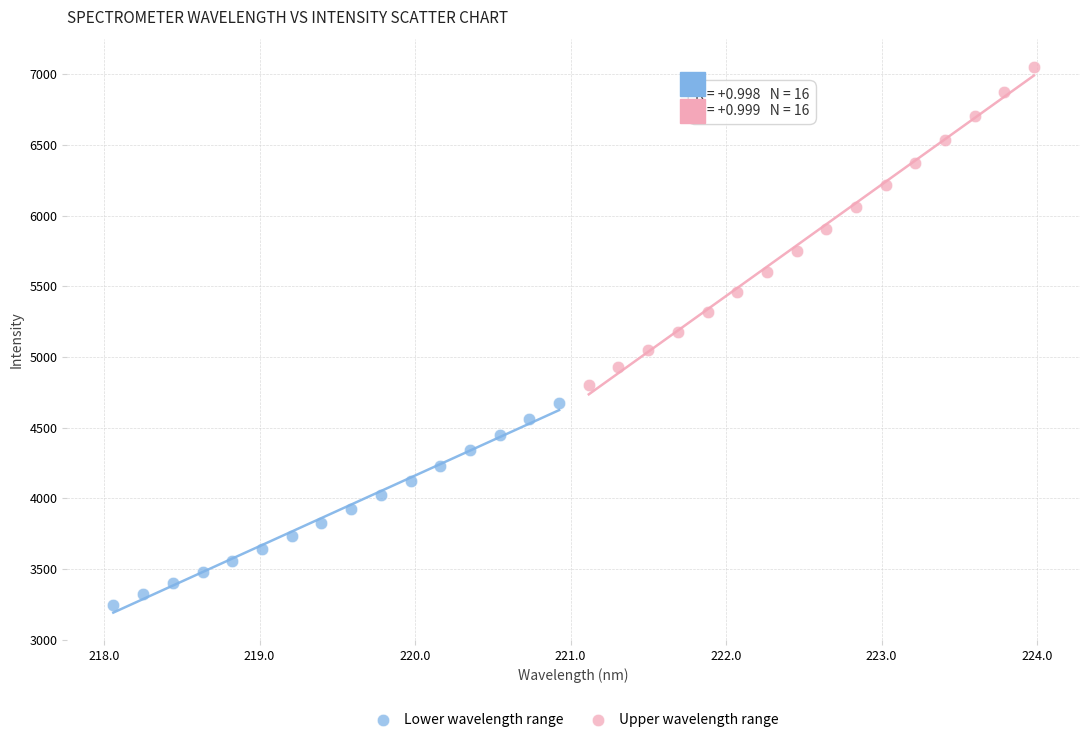

Which series reaches the maximum Y coordinate?

Upper wavelength range